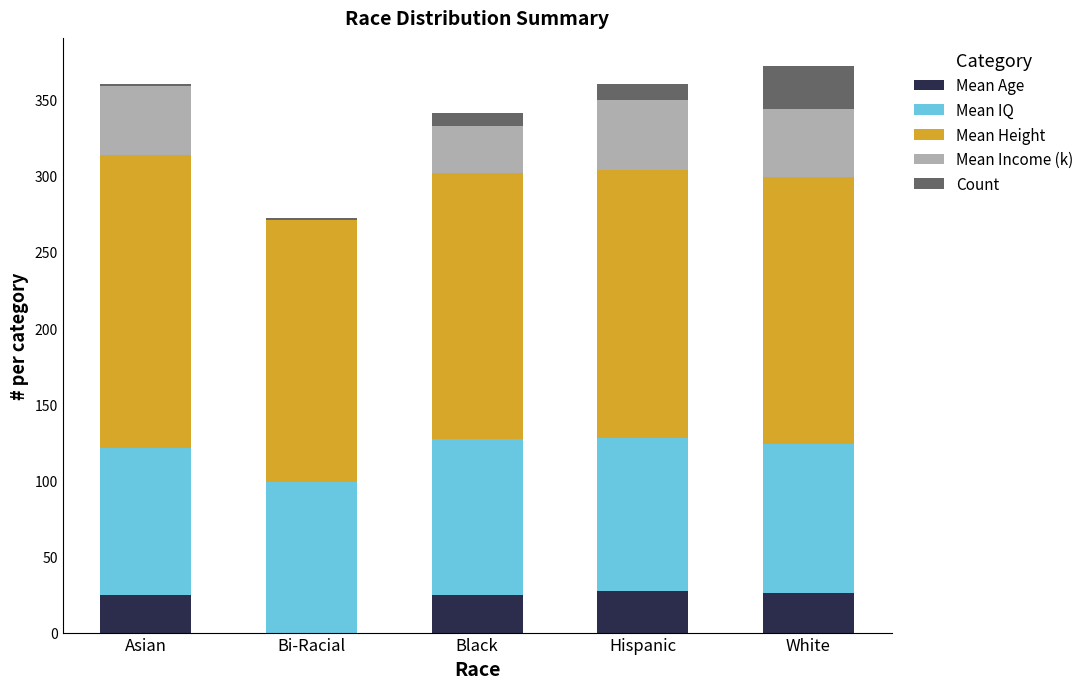

Does the chart contain stacked bars?

Yes